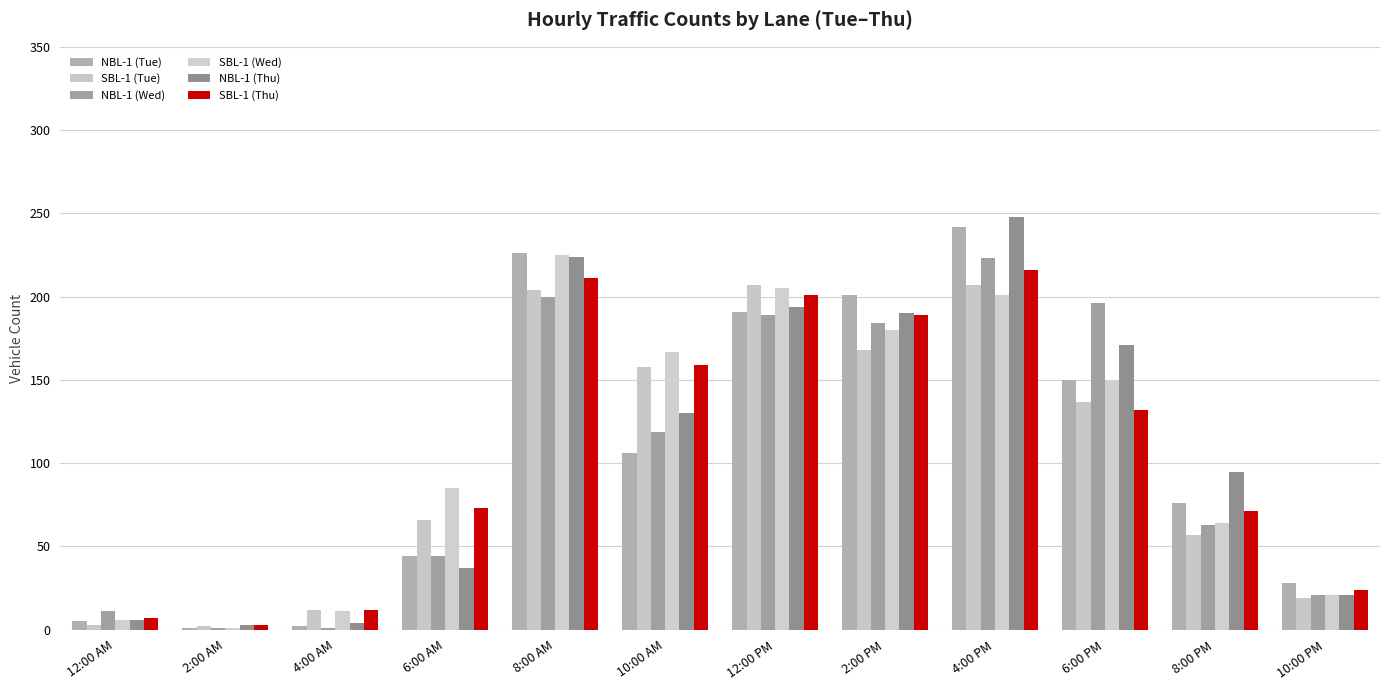

The value of NBL-1 (Thu) at 2:00 AM is 3. True or false?

True